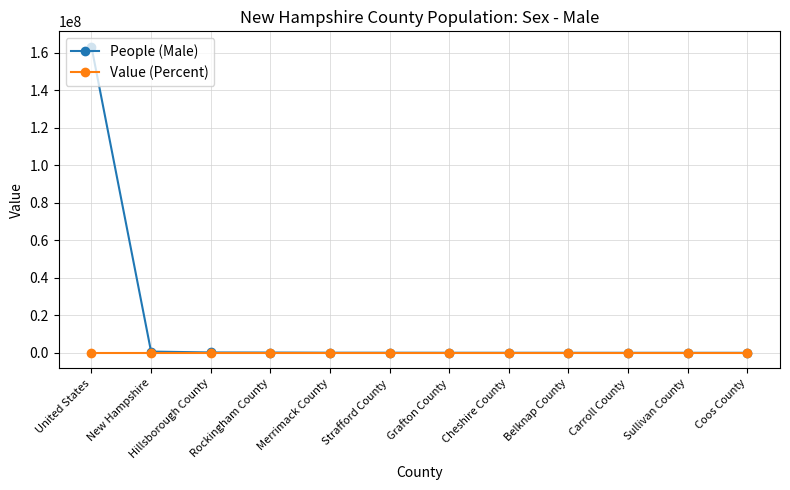

What is the label of the 3rd point from the right?

Carroll County